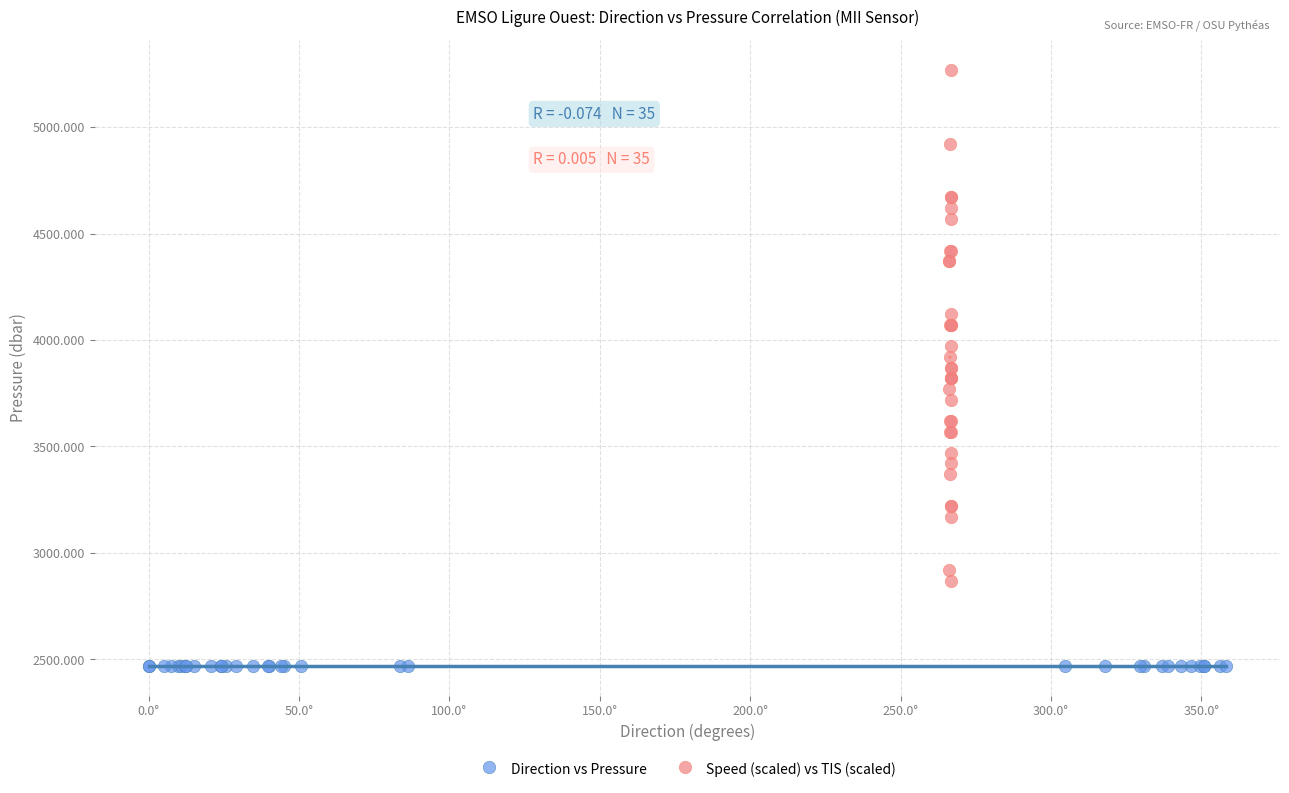

Which series has the widest spread of Y values?

Speed (scaled) vs TIS (scaled)